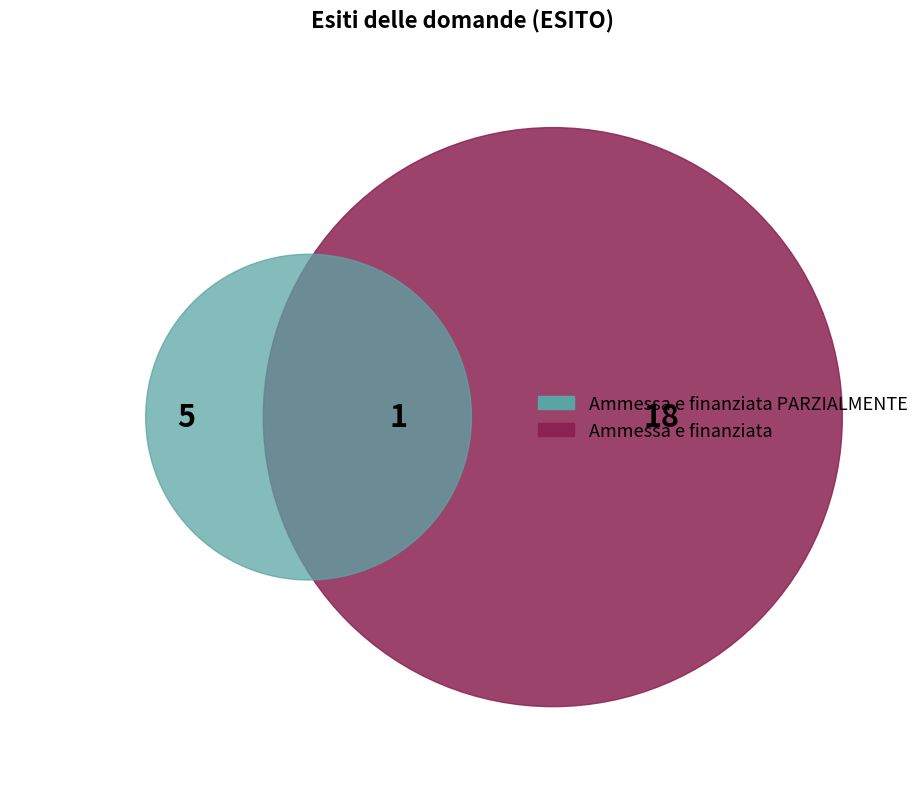

Is there any slice that represents more than half of the pie?

Yes